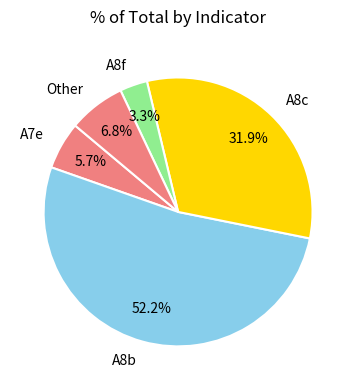

Rank the categories by value from highest to lowest.

A8b, A8c, Other, A7e, A8f